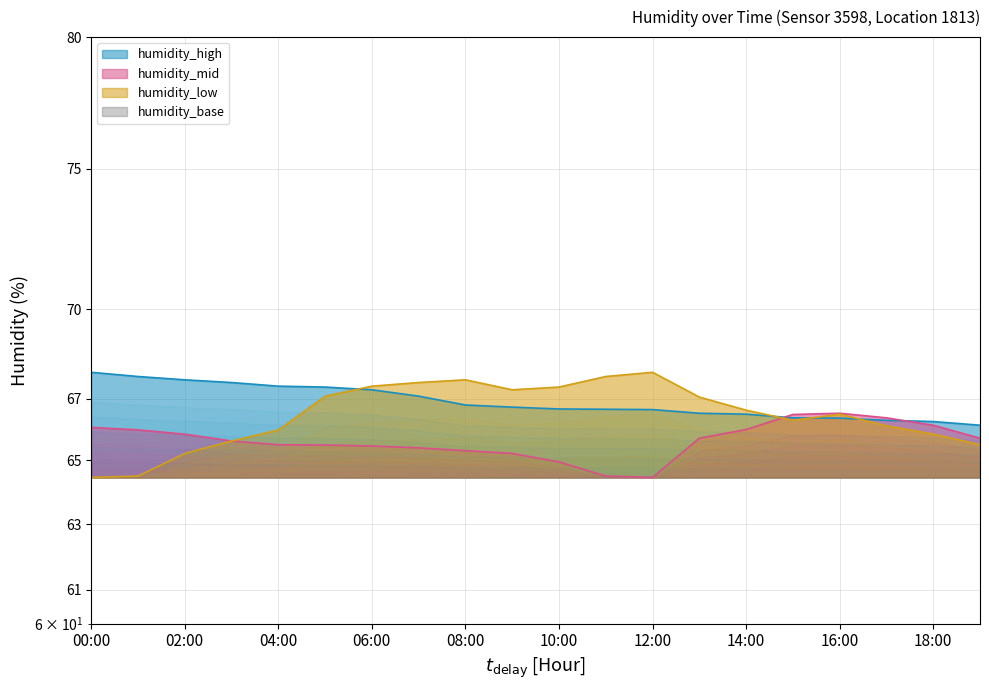

Reading left to right, what are all the values shown in this chart?

humidity_high: 67.9	67.7	67.6	67.5	67.4	67.4	67.3	67.1	66.8	66.7	66.7	66.7	66.6	66.5	66.5	66.4	66.4	66.3	66.2	66.1
humidity_mid: 66.1	66.0	65.8	65.6	65.5	65.5	65.5	65.4	65.3	65.2	65.0	64.5	64.5	65.7	66.0	66.5	66.5	66.4	66.1	65.7
humidity_low: 64.5	64.5	65.2	65.6	66.0	67.1	67.4	67.5	67.6	67.3	67.4	67.7	67.9	67.0	66.6	66.3	66.5	66.1	65.8	65.5